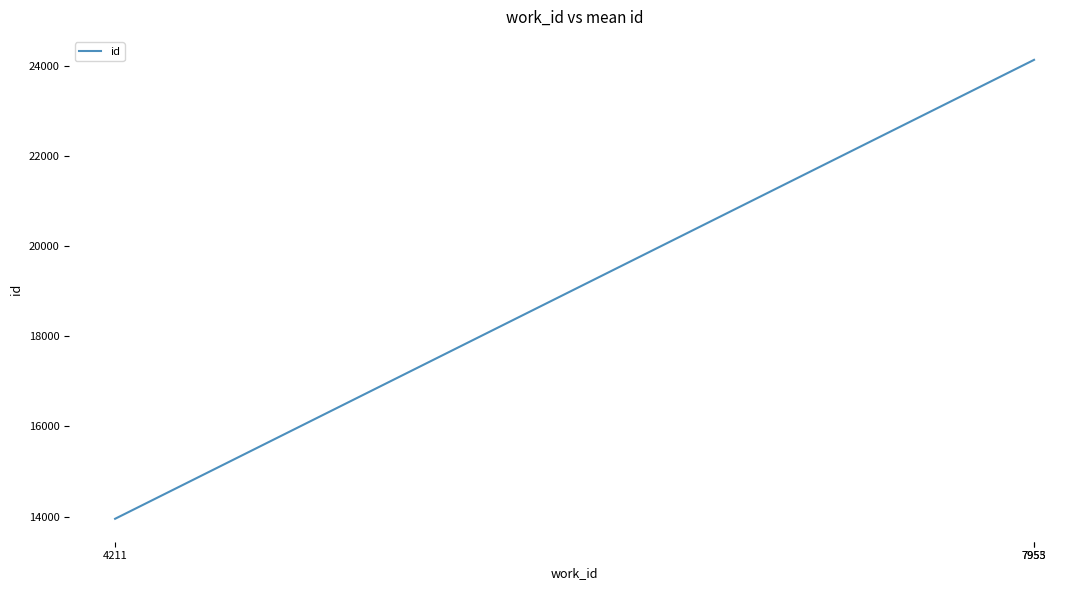

What is the maximum value shown in the chart?

24127.0